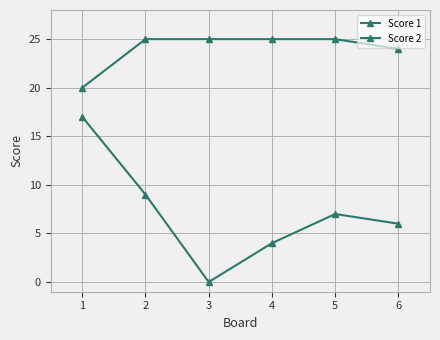

How many distinct data groups are displayed?

2